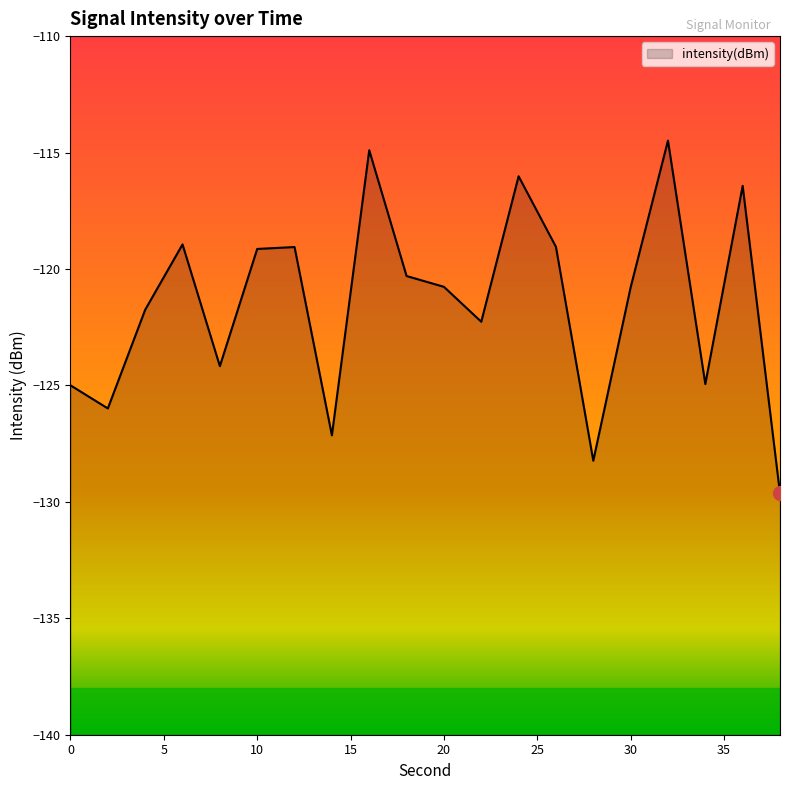

List the labels in order of value, smallest first.

38, 28, 14, 2, 0, 34, 8, 22, 4, 30, 20, 18, 10, 12, 26, 6, 36, 24, 16, 32